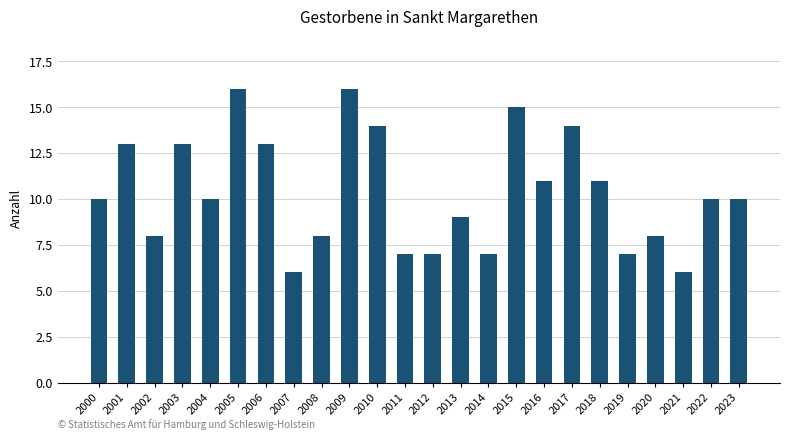

Approximately how many times larger is the value at 2022 compared to 2001?

0.8